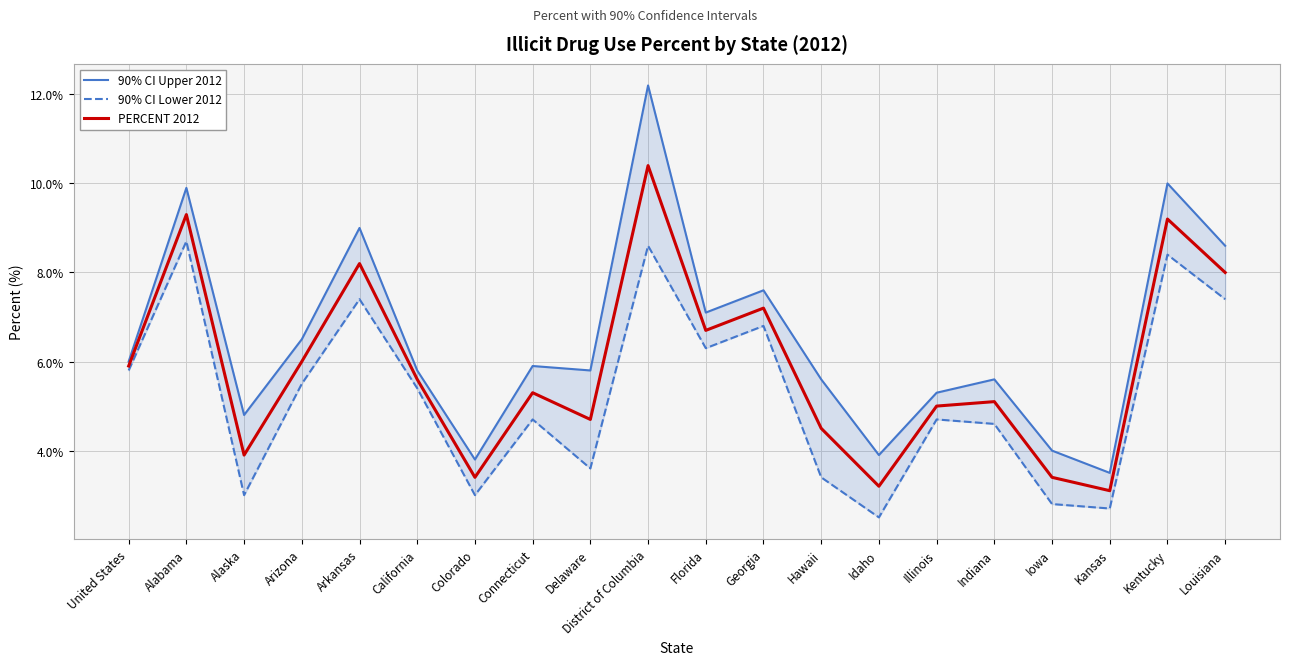

What are all the series names shown in the legend?

90% CI Upper 2012, 90% CI Lower 2012, PERCENT 2012